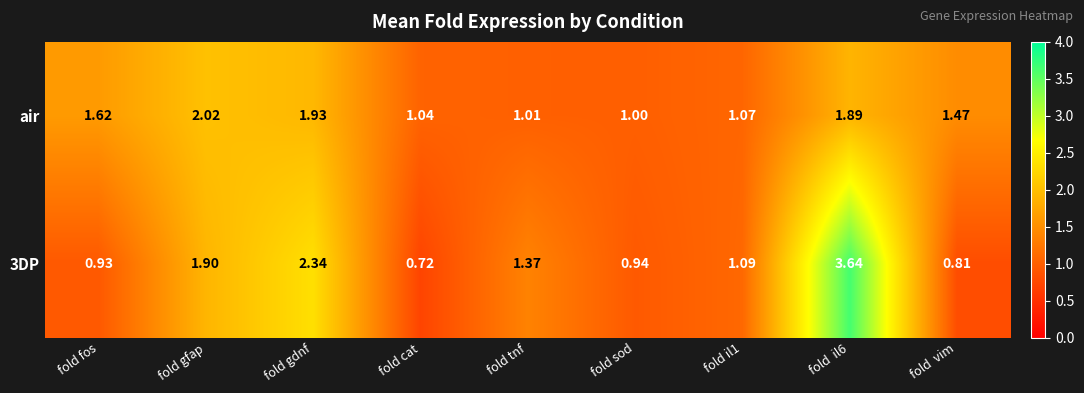

List the series in order of their overall mean, lowest first.

air, 3DP